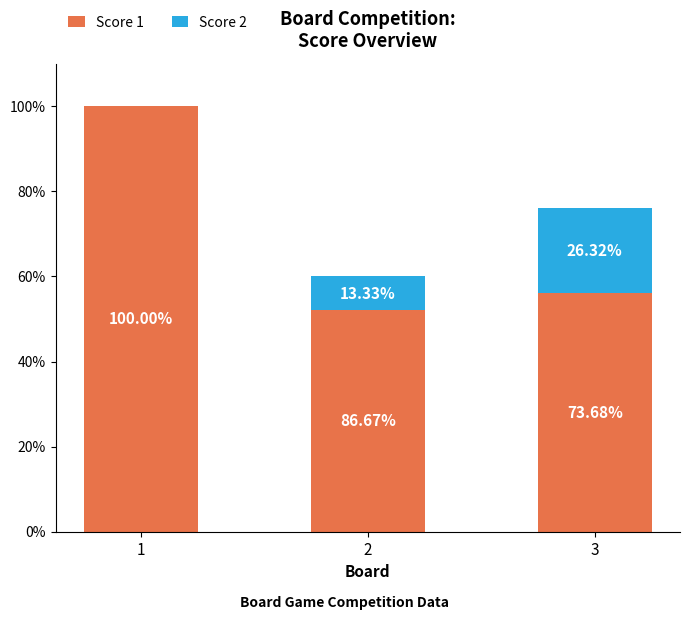

What are all the series names shown in the legend?

Score 1, Score 2